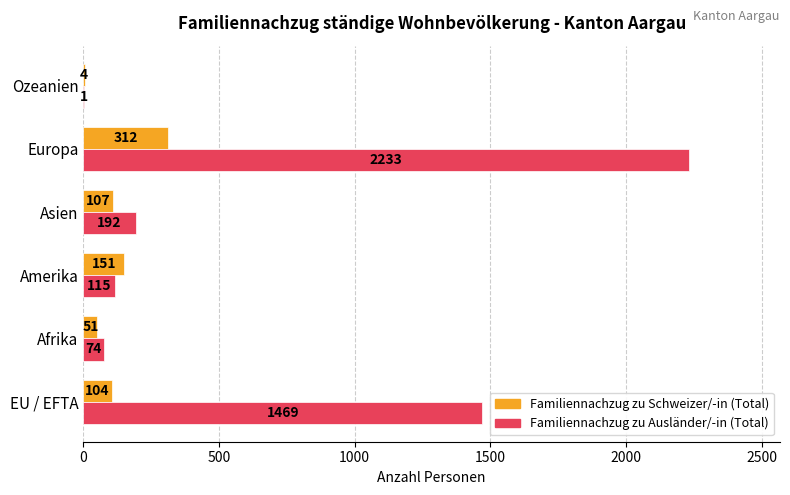

True or false: Familiennachzug zu Ausländer/-in (Total) has a value of 340 at Asien.

False